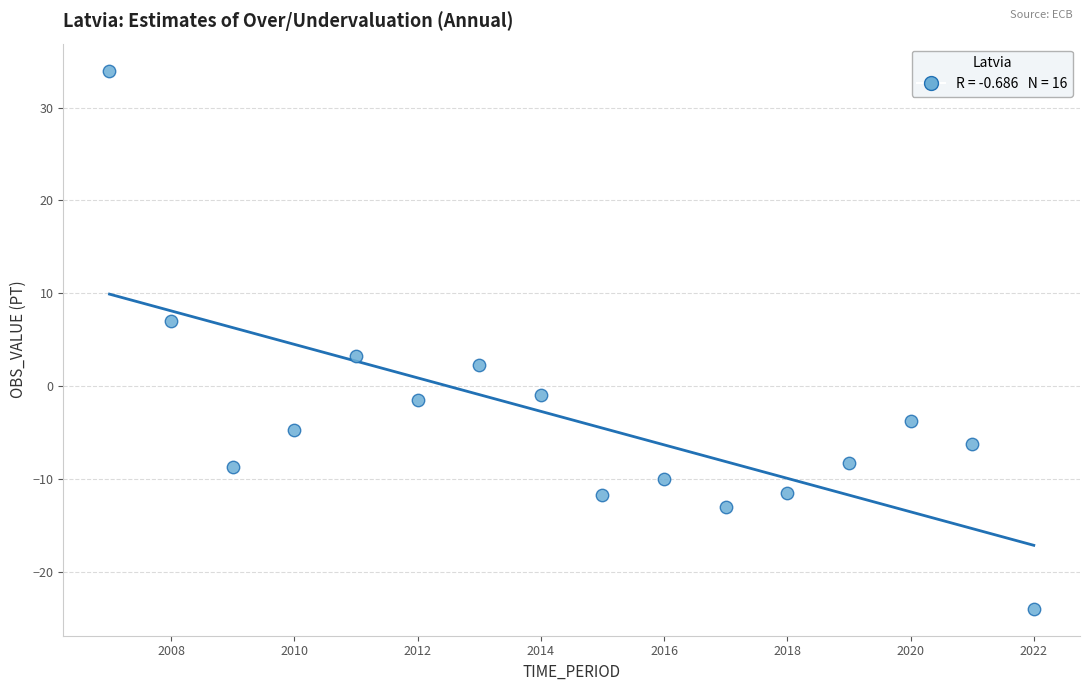

What is the range of X values (max minus min)?

15.0